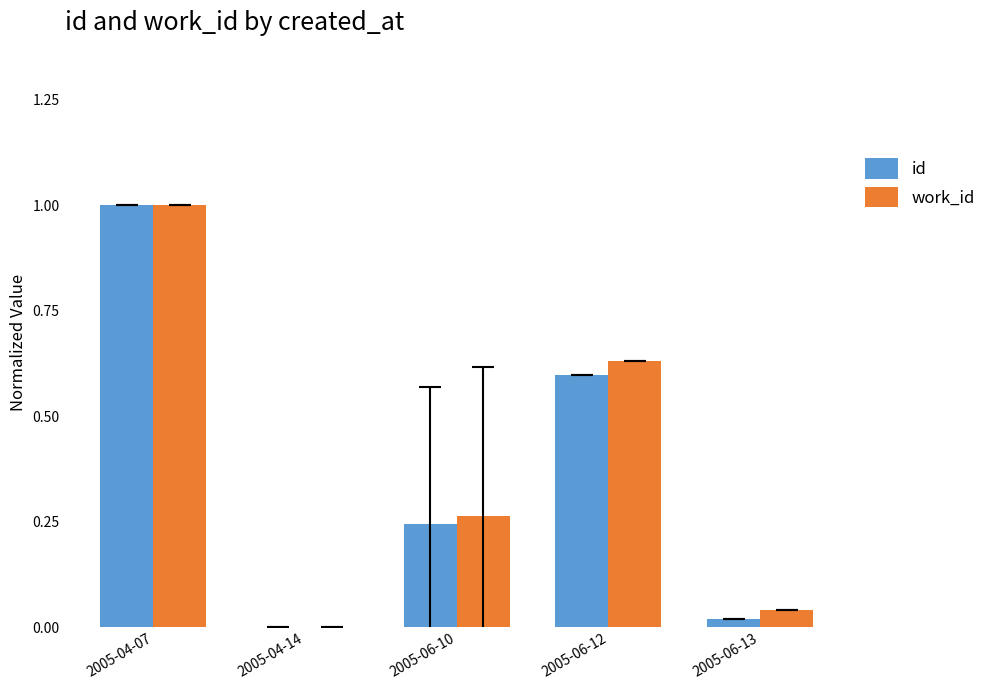

What are all the series names shown in the legend?

id, work_id